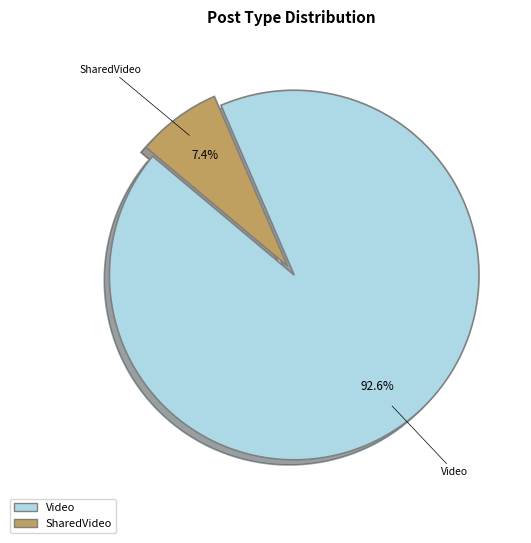

The SharedVideo slice represents 2% of the pie. True or false?

False